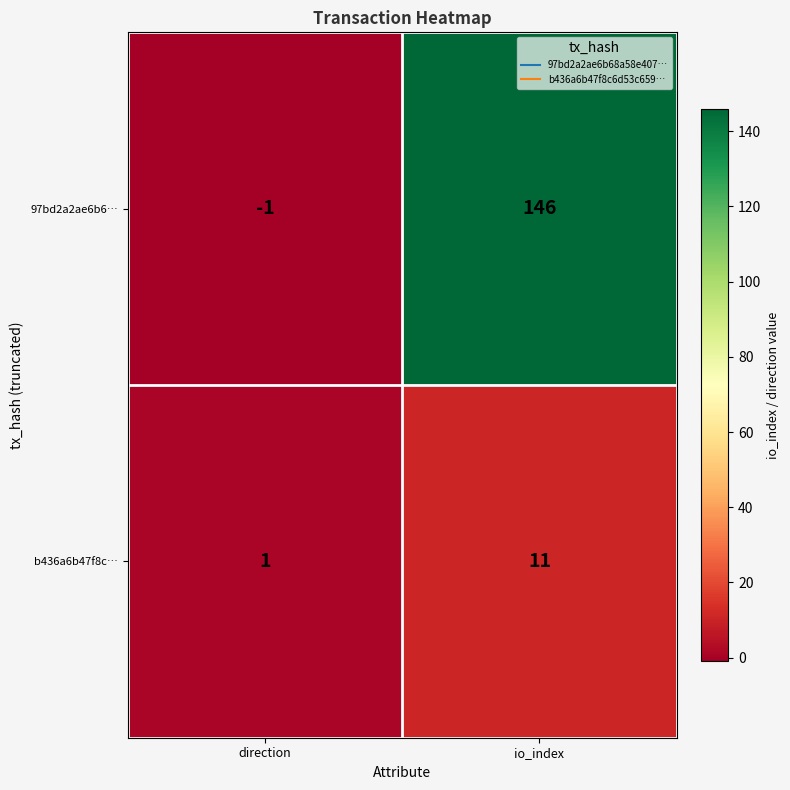

How many categories are shown in the chart?

2